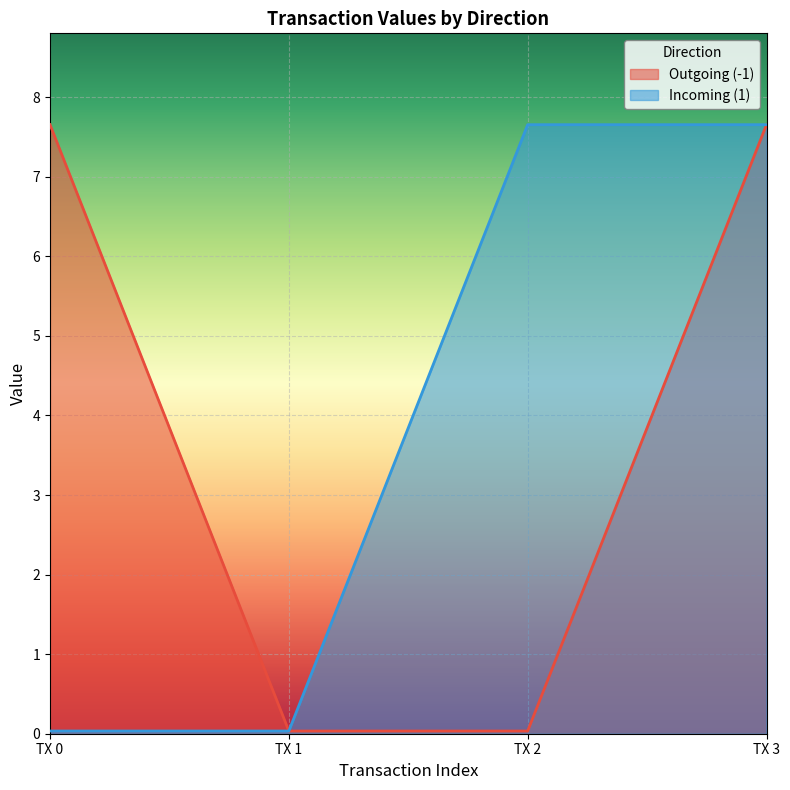

True or false: Incoming (1) has a value of 7.7 at TX 2.

True